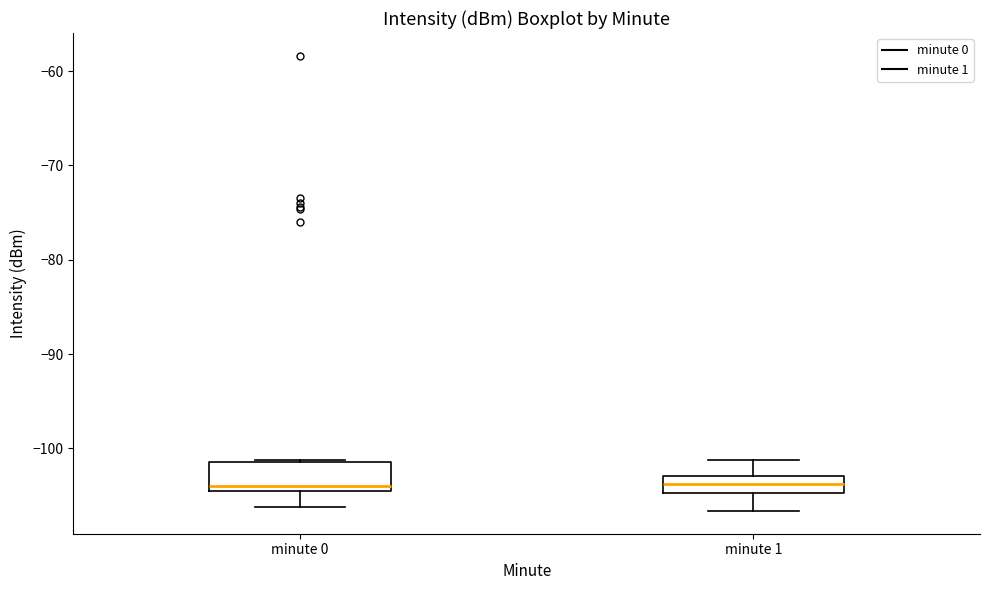

Where does the lower whisker of the box for minute 0 end on the y-axis? The values are not printed on the chart, so give them approximately, as read against the axis.

-106